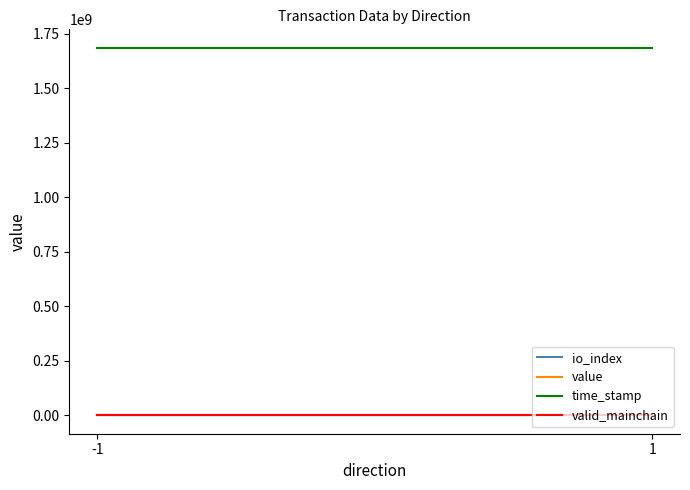

At which label is valid_mainchain closest to 1?

-1